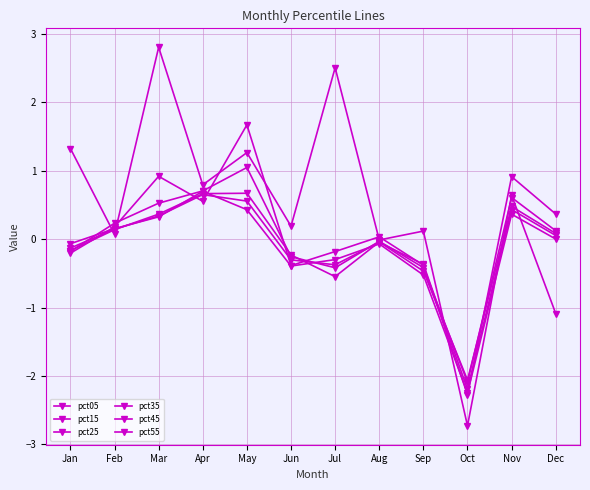

How many data points does each series have?

12